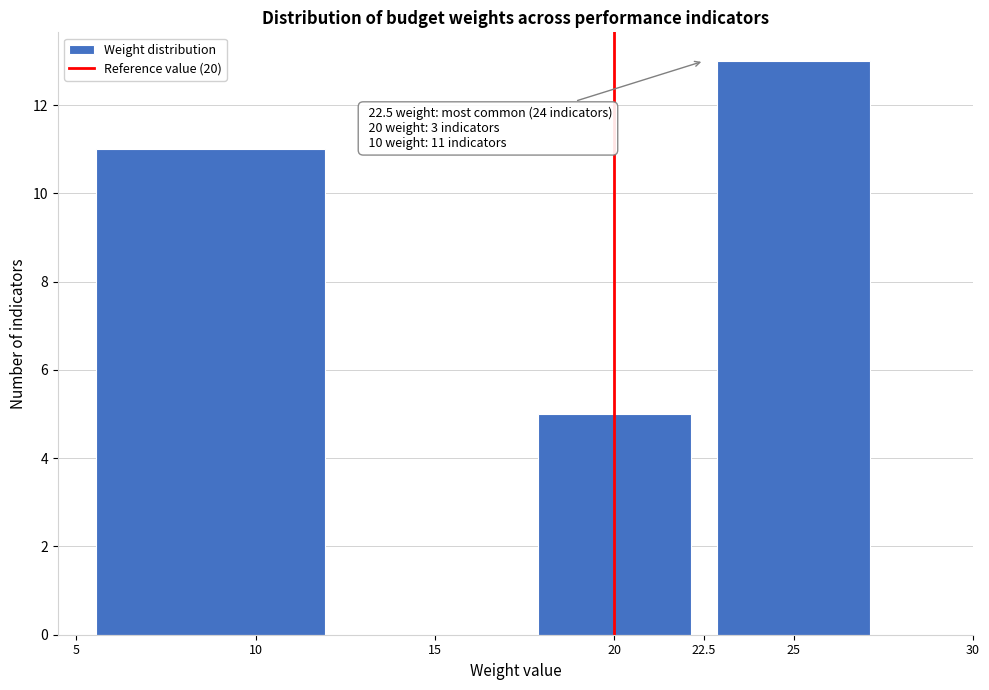

Over which range of the x-axis is the bar tallest?

22.5 to 27.5